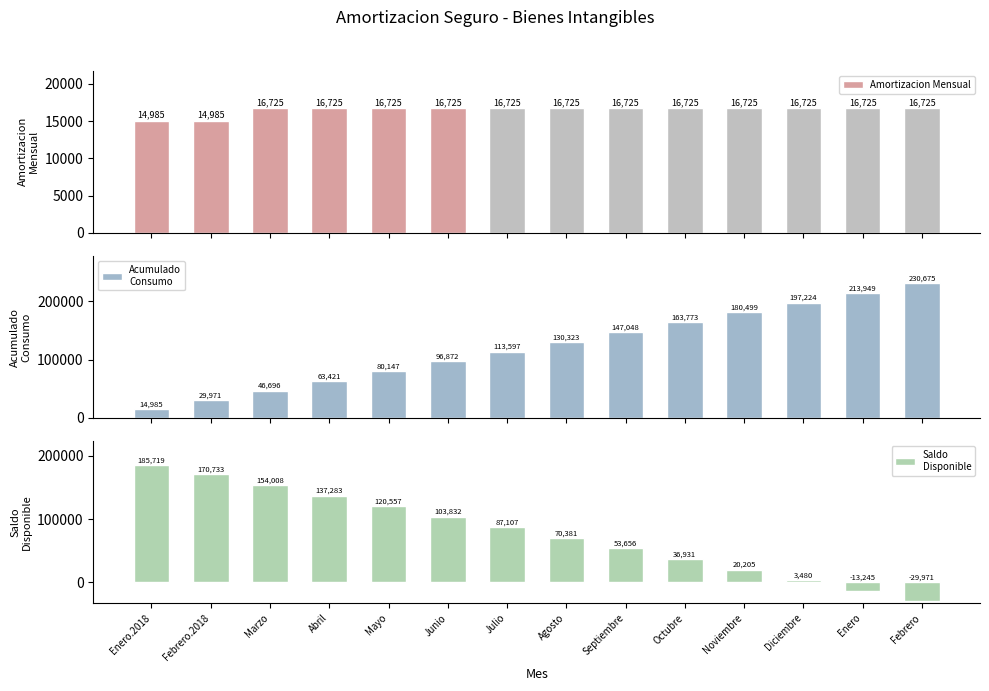

Rank the series by their maximum value, from lowest to highest.

Amortizacion Mensual, Saldo
Disponible, Acumulado
Consumo